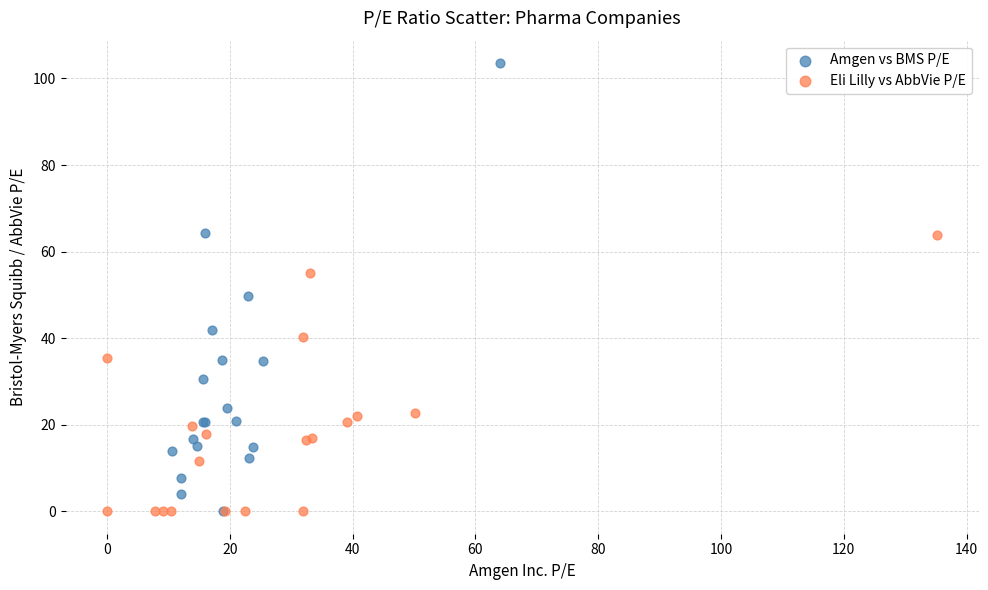

What are all the series names shown in the legend?

Amgen vs BMS P/E, Eli Lilly vs AbbVie P/E